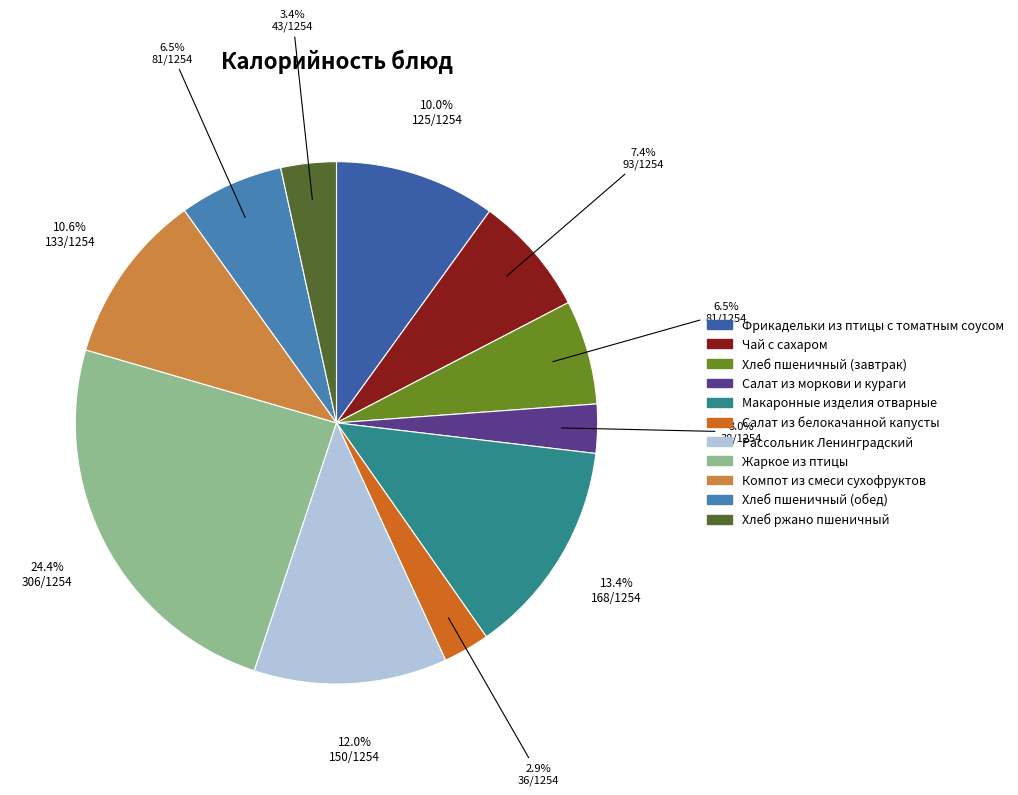

How many slices are in this pie chart?

11